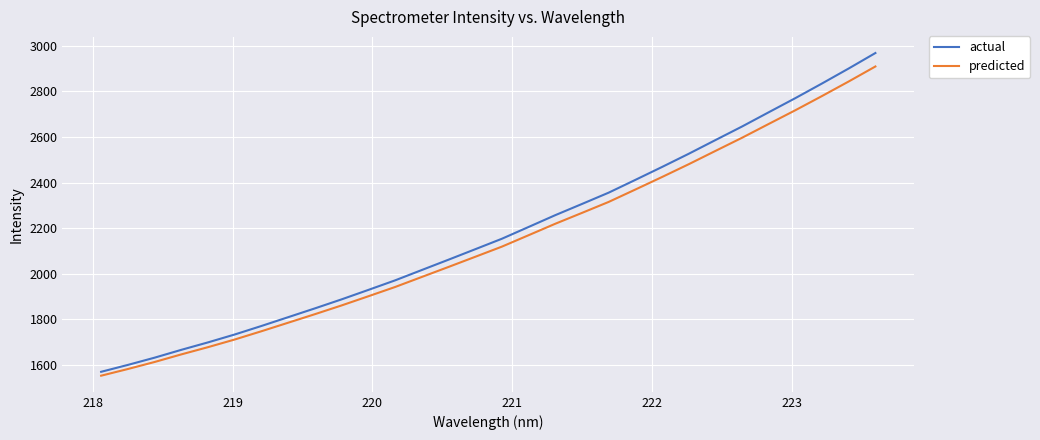

Which series has the largest range (max minus min)?

actual